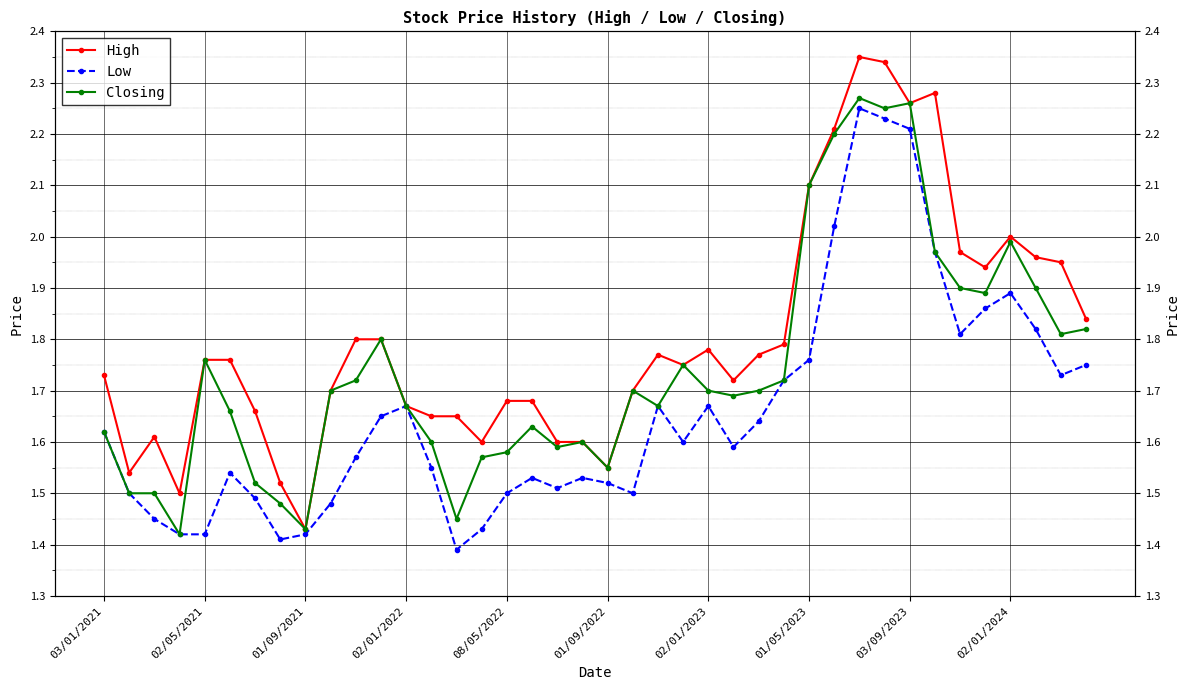

What is the approximate value of High at 01/09/2022?

1.6